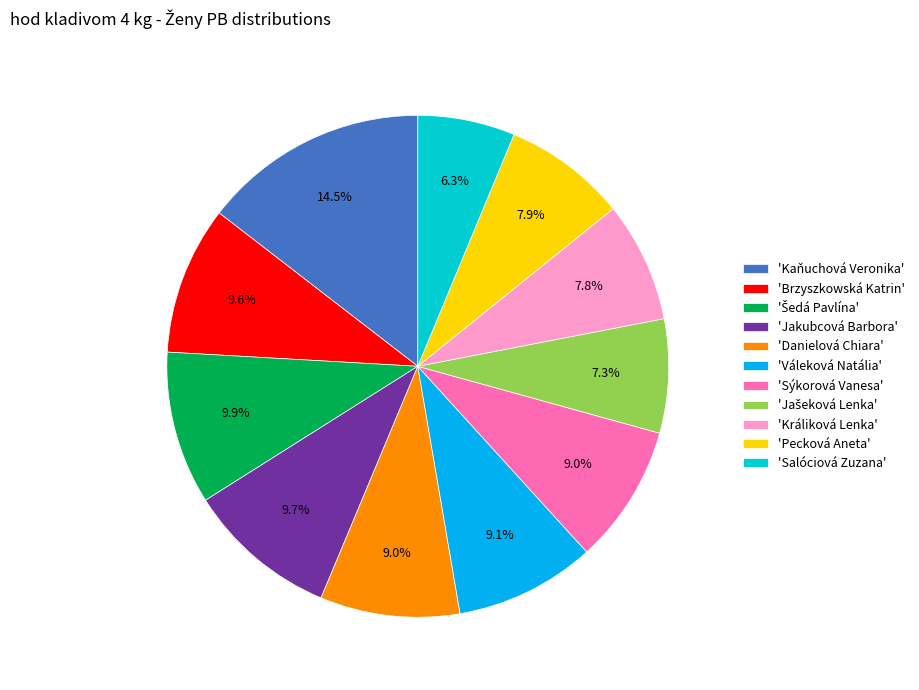

What percentage is NOT represented by 'Danielová Chiara'?

91.0%